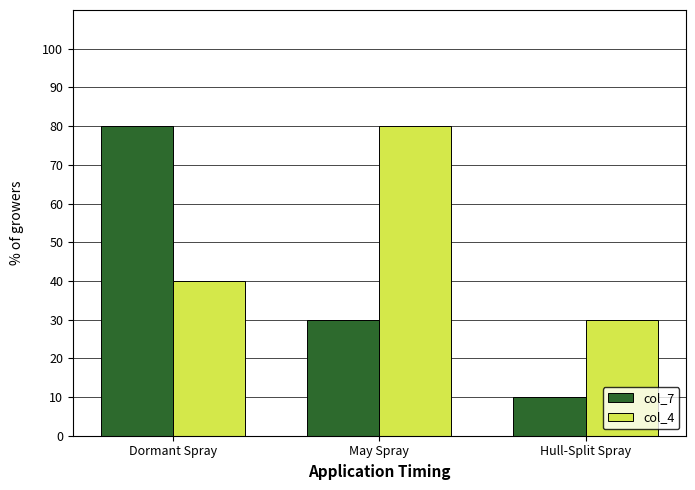

How many values in the col_4 series are below 40?

1